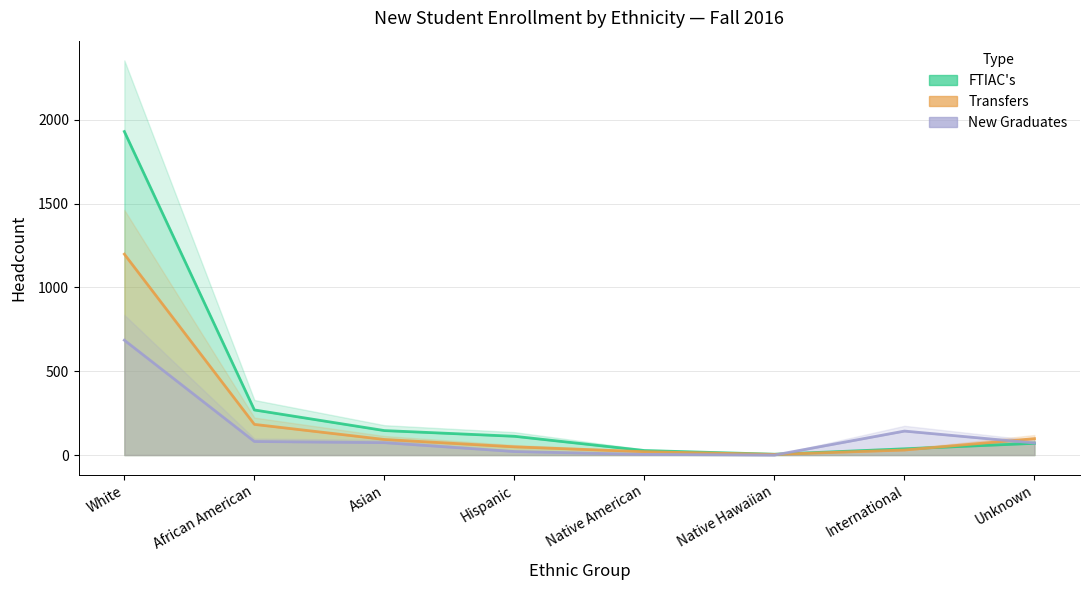

Which series has the widest spread of values?

FTIAC's